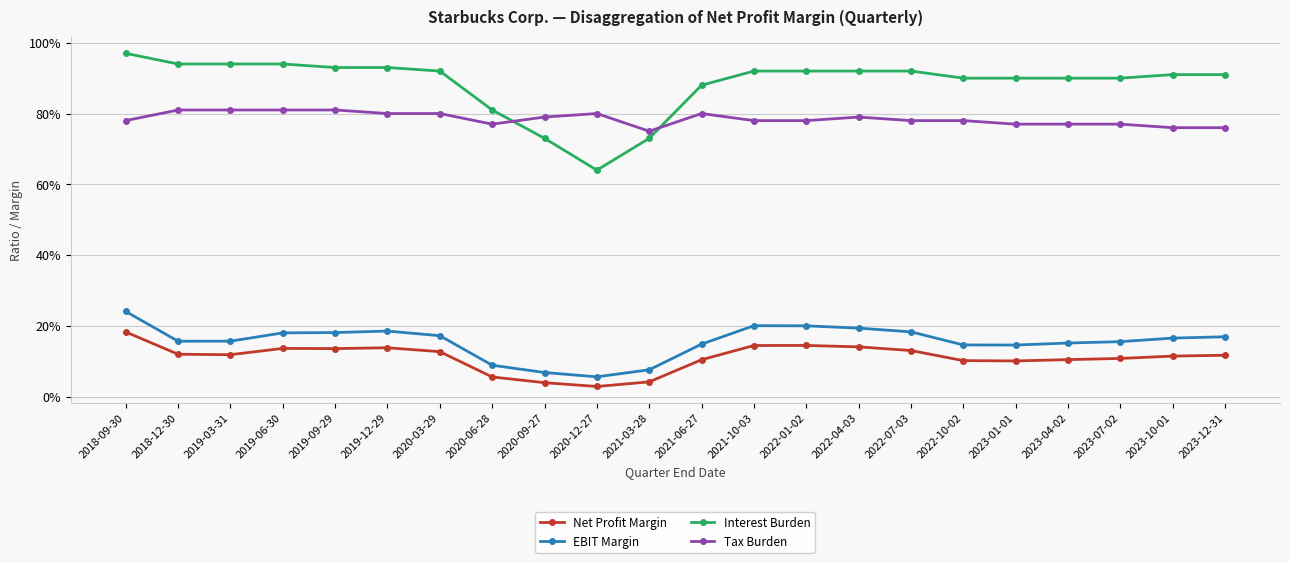

Is the value of Net Profit Margin at 2023-12-31 greater than the value of Tax Burden at 2019-09-29?

No